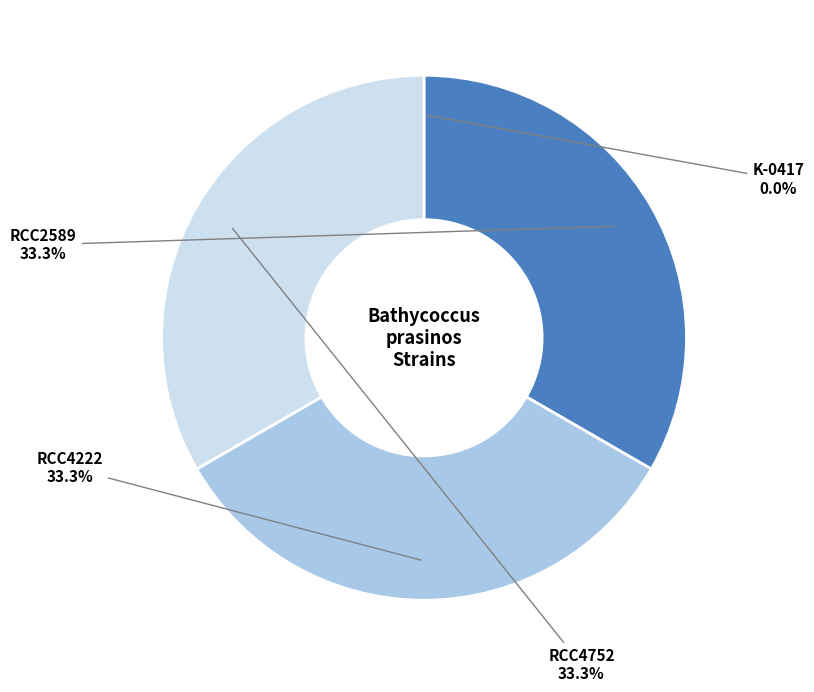

Do RCC4222 and RCC2589 together represent more than half of the pie?

Yes